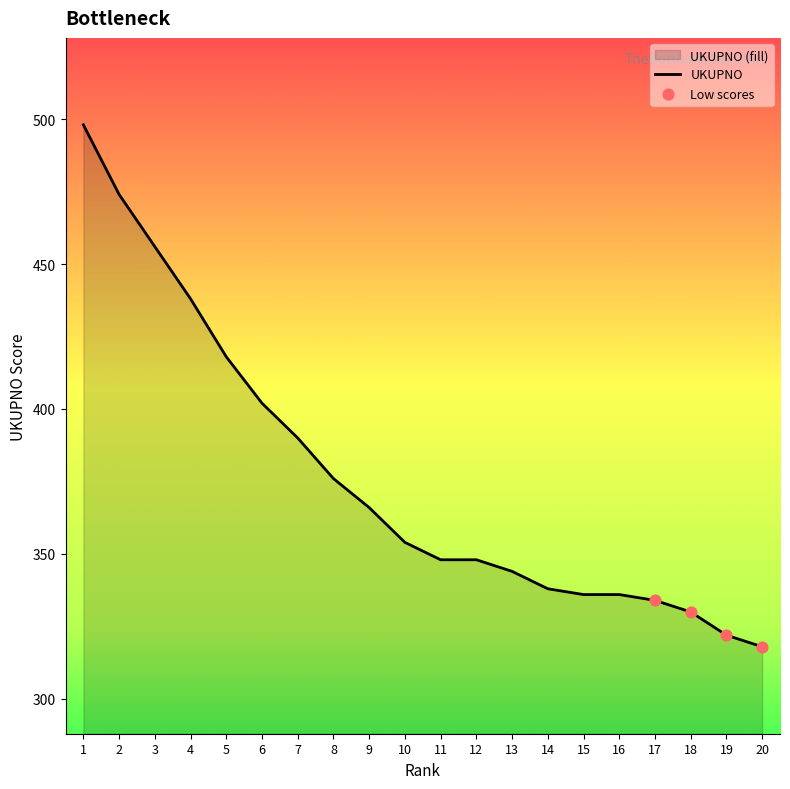

Which has a higher value, 15 or 6?

6